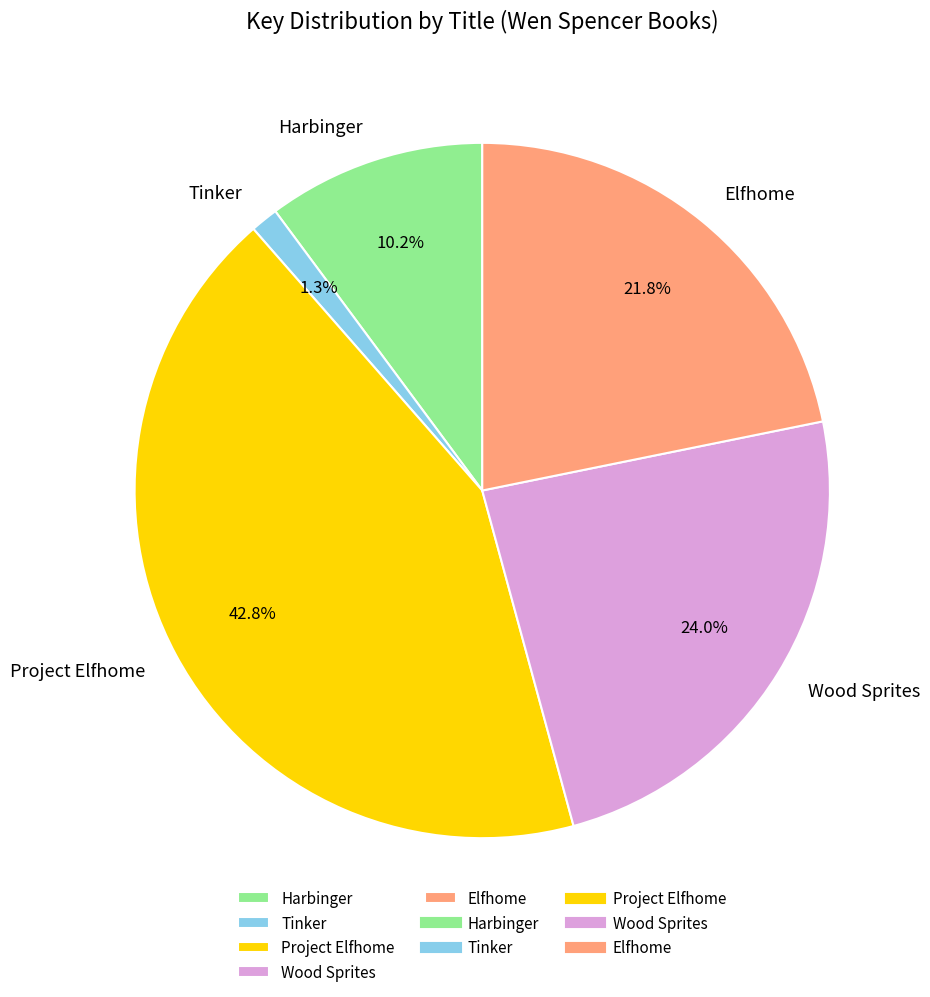

What is the largest slice in the pie chart?

Project Elfhome